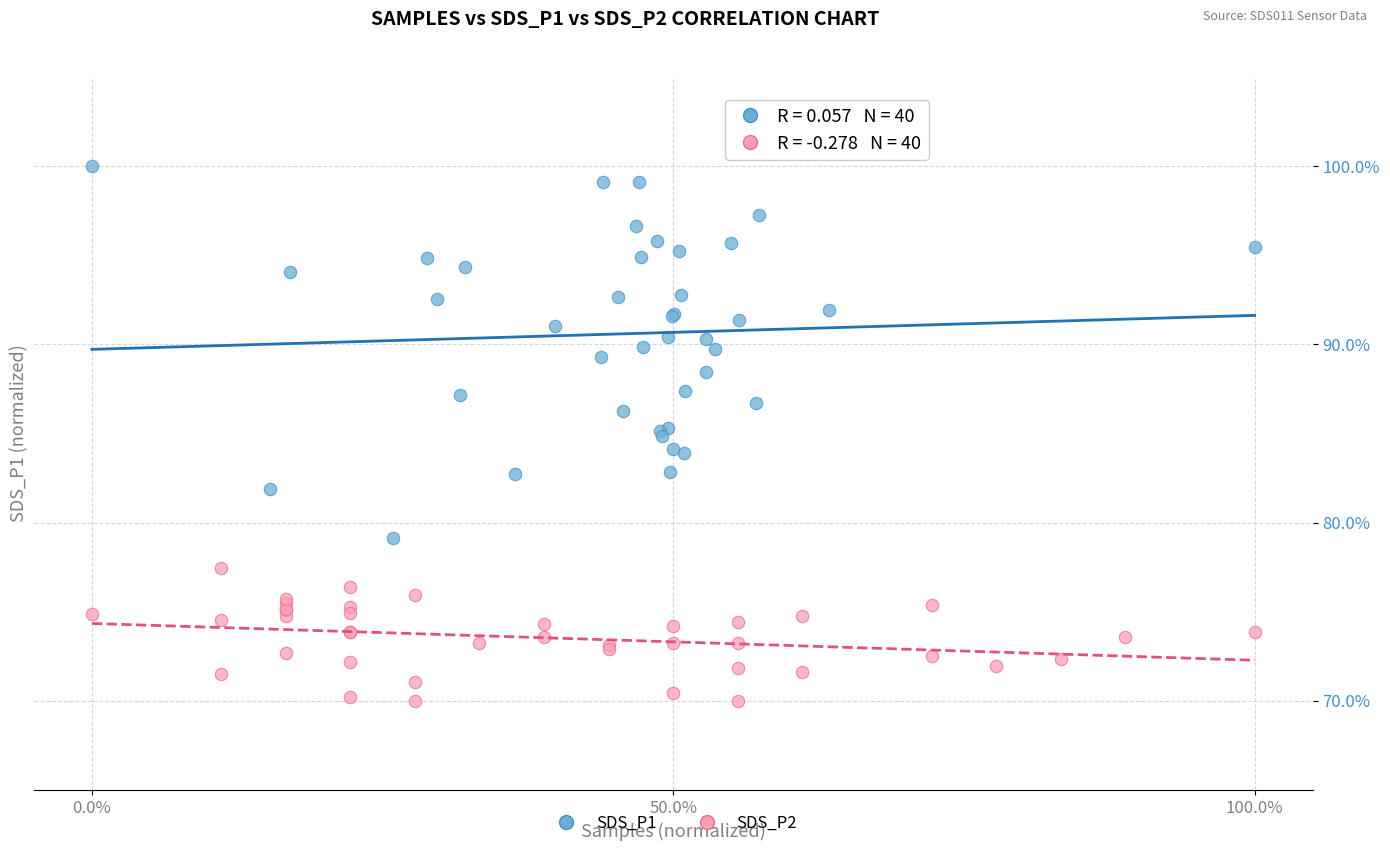

Which series contains the highest Y value?

SDS_P1